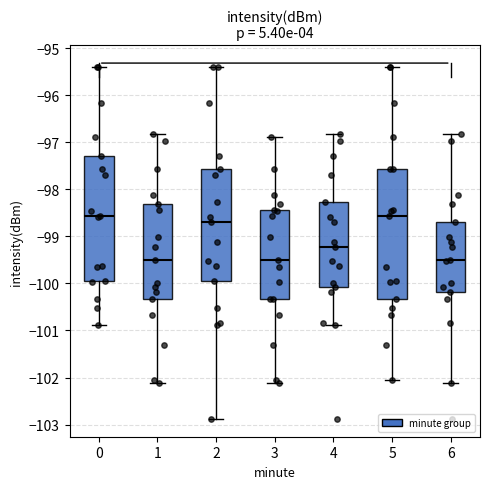

Where is the lower edge of the box at x = 2 on the y-axis? The values are not printed on the chart, so give them approximately, as read against the axis.

-99.9